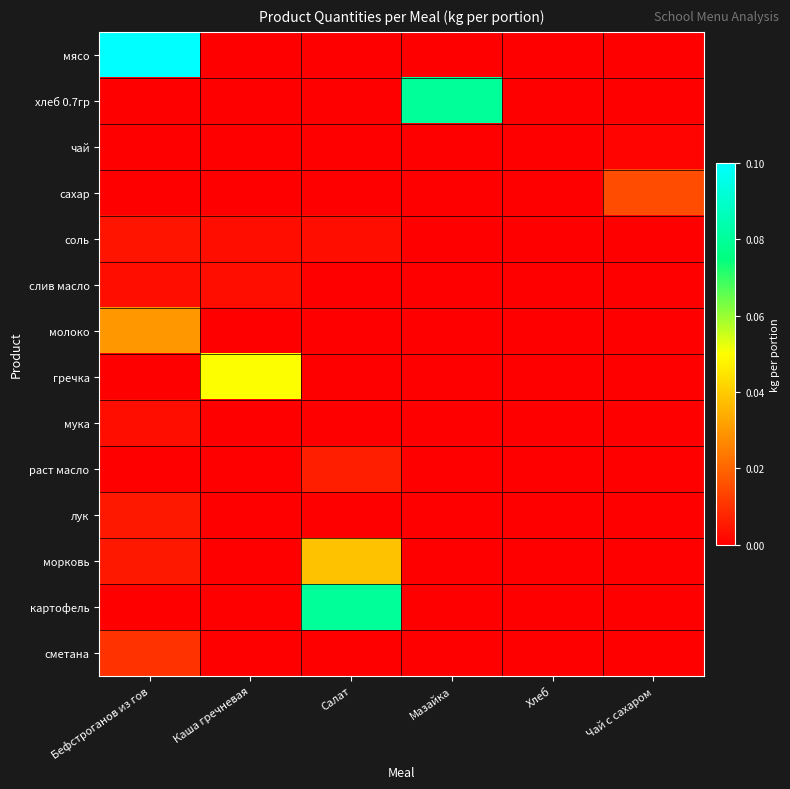

How many categories are shown in the chart?

6